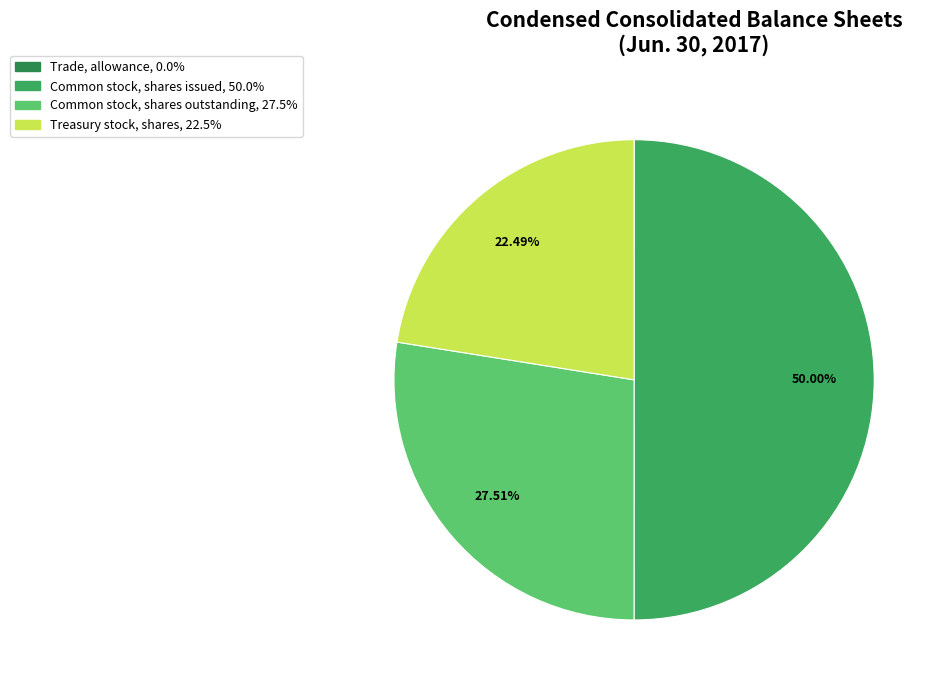

Is there a majority slice in this chart?

No